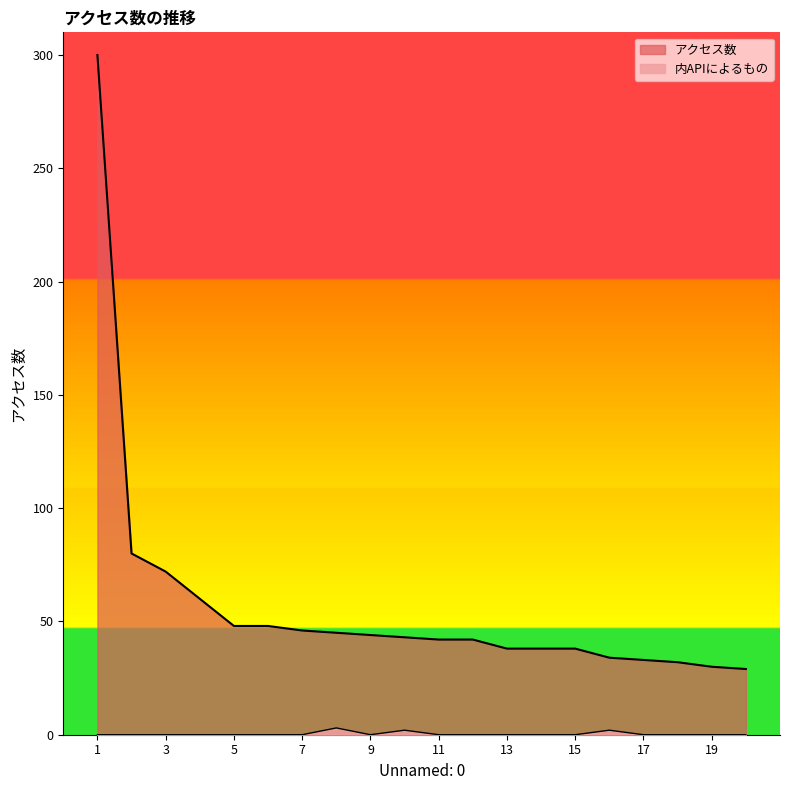

At how many categories does at least one series exceed 2?

20